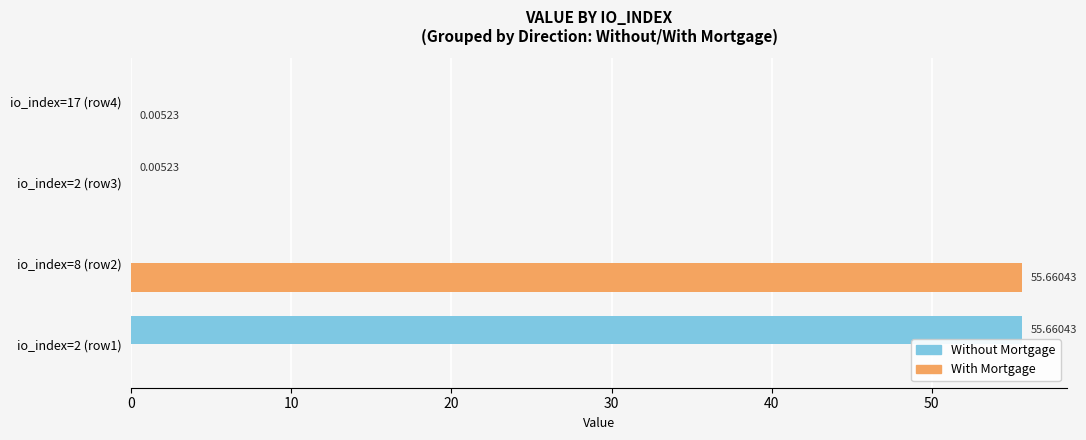

Between io_index=8 (row2) and io_index=2 (row3), which series saw the biggest shift?

With Mortgage